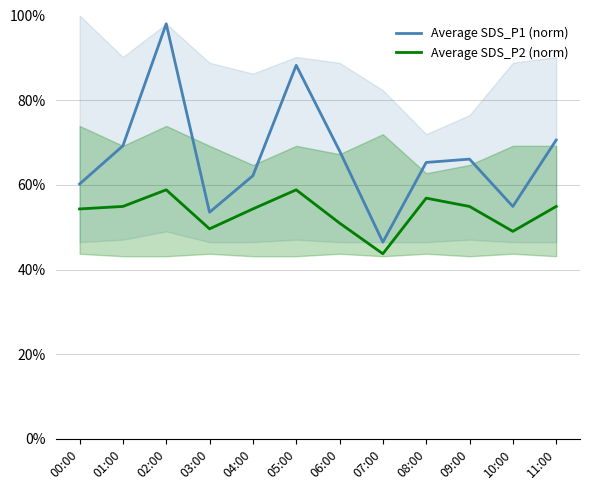

How many lines are shown in the chart?

2